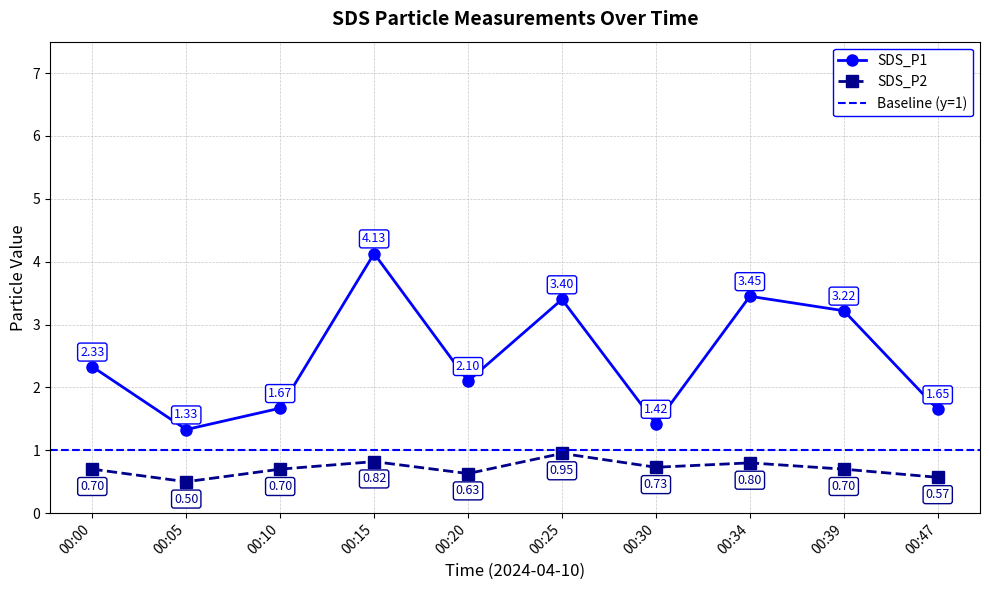

What is the average value of the SDS_P1 series?

2.5